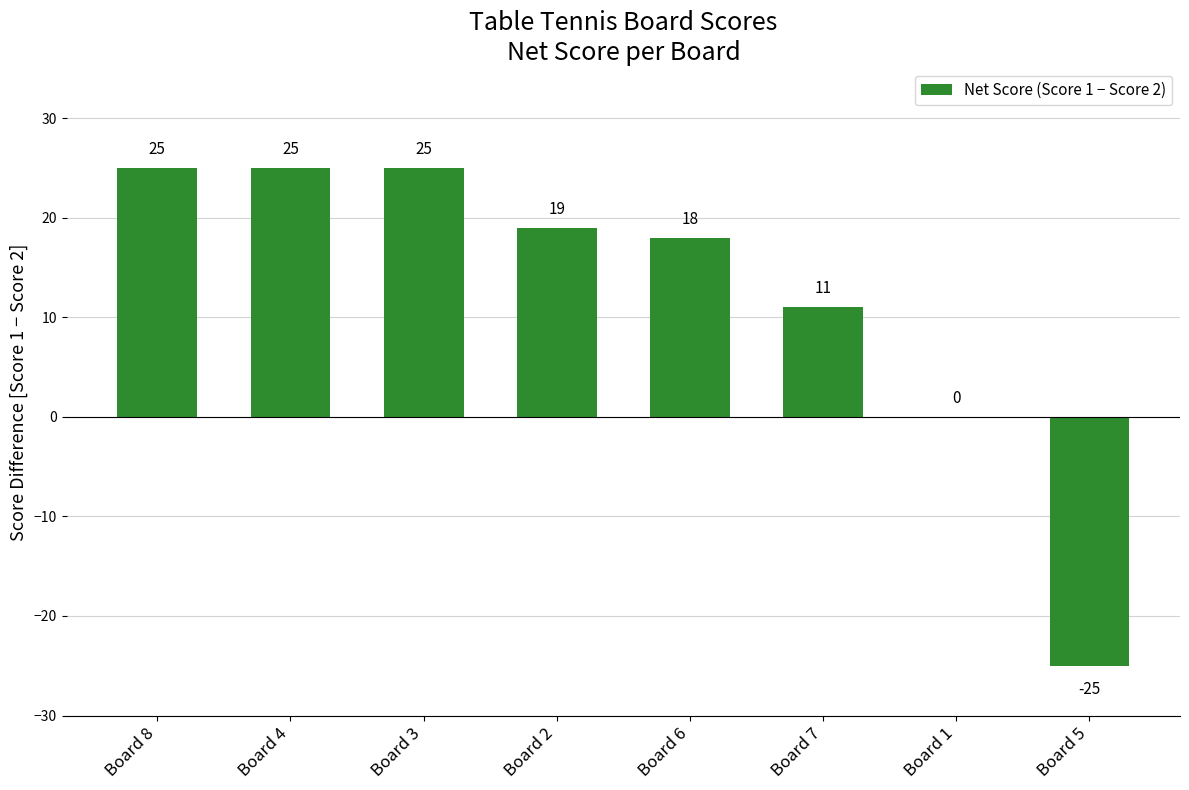

Where does the data first go above 19?

Board 8